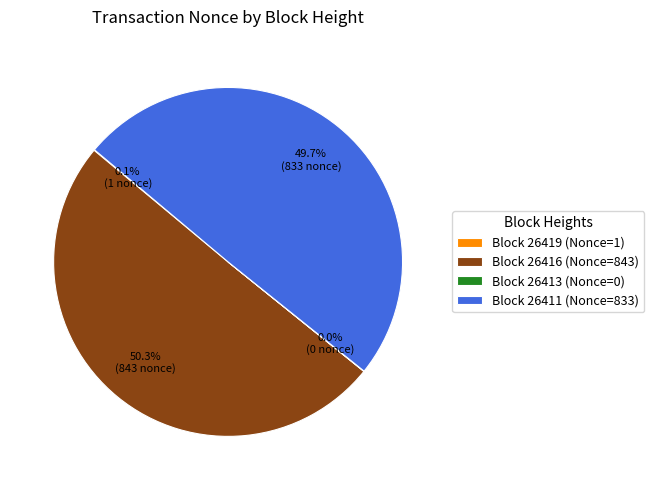

What is the largest slice in the pie chart?

Block 26416 (Nonce=843)